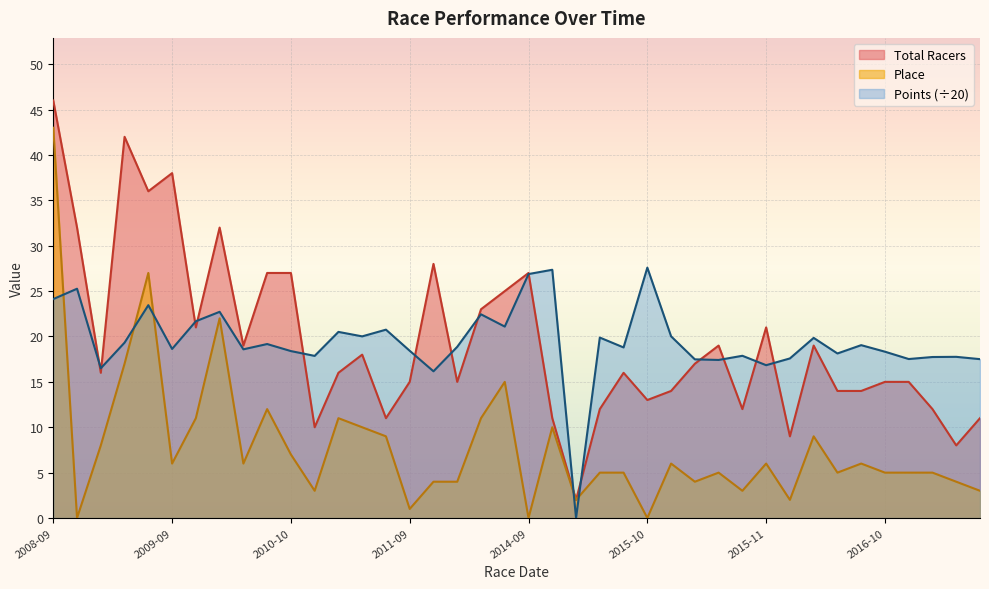

Rank the series by their average value, from lowest to highest.

Place, Total Racers